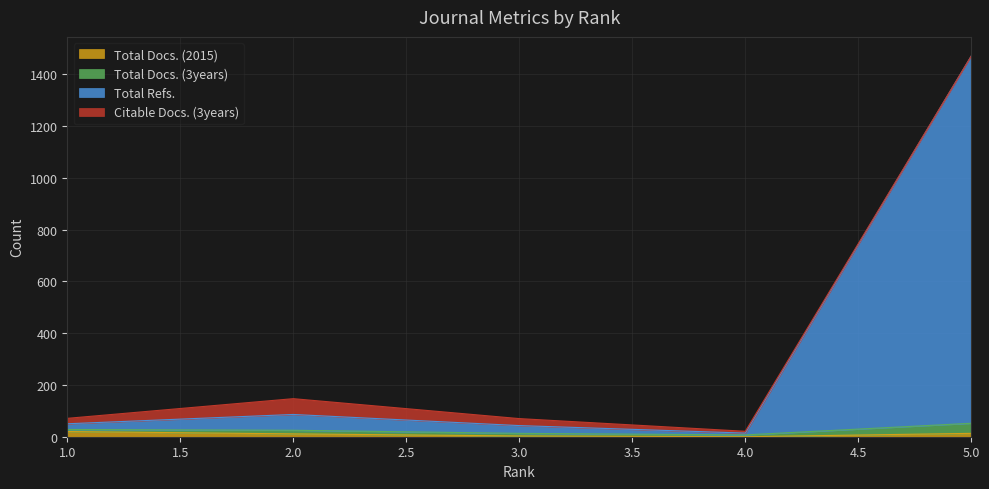

How many interior local valleys does the Total Refs. series have?

1